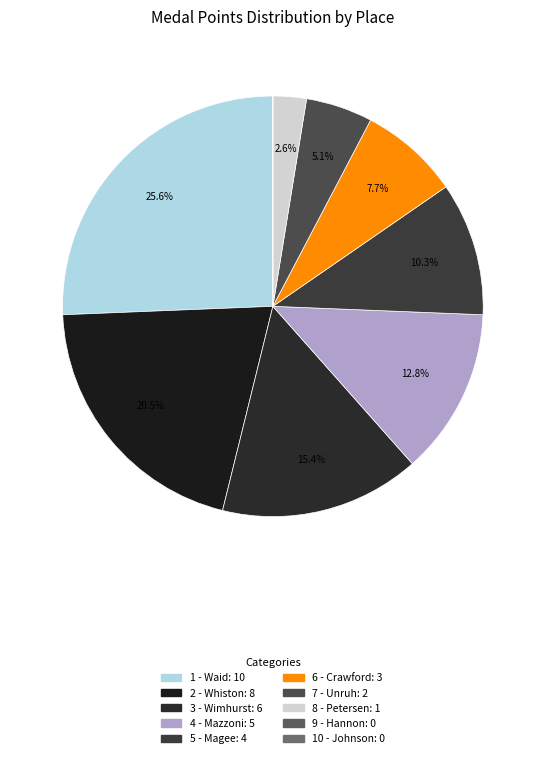

Is the sum of 6 - Crawford and 1 - Waid greater than half?

No